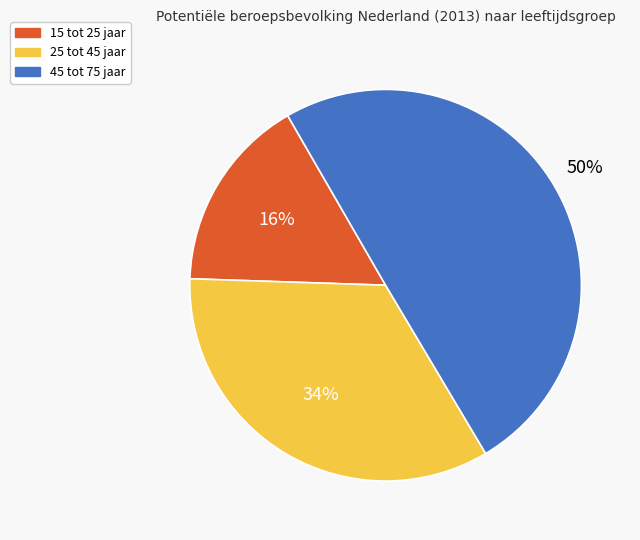

Do 15 tot 25 jaar and 45 tot 75 jaar together represent more than half of the pie?

Yes